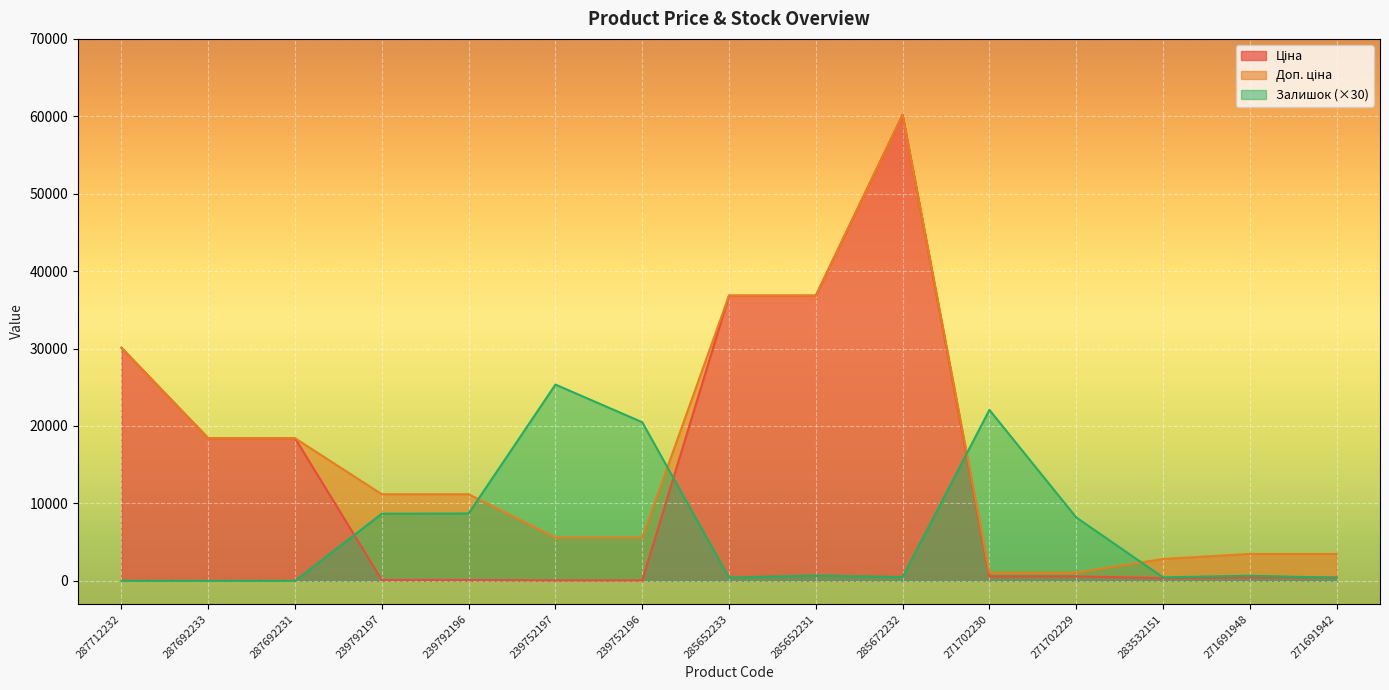

Where is Залишок nearest to the value 12675?

239792196